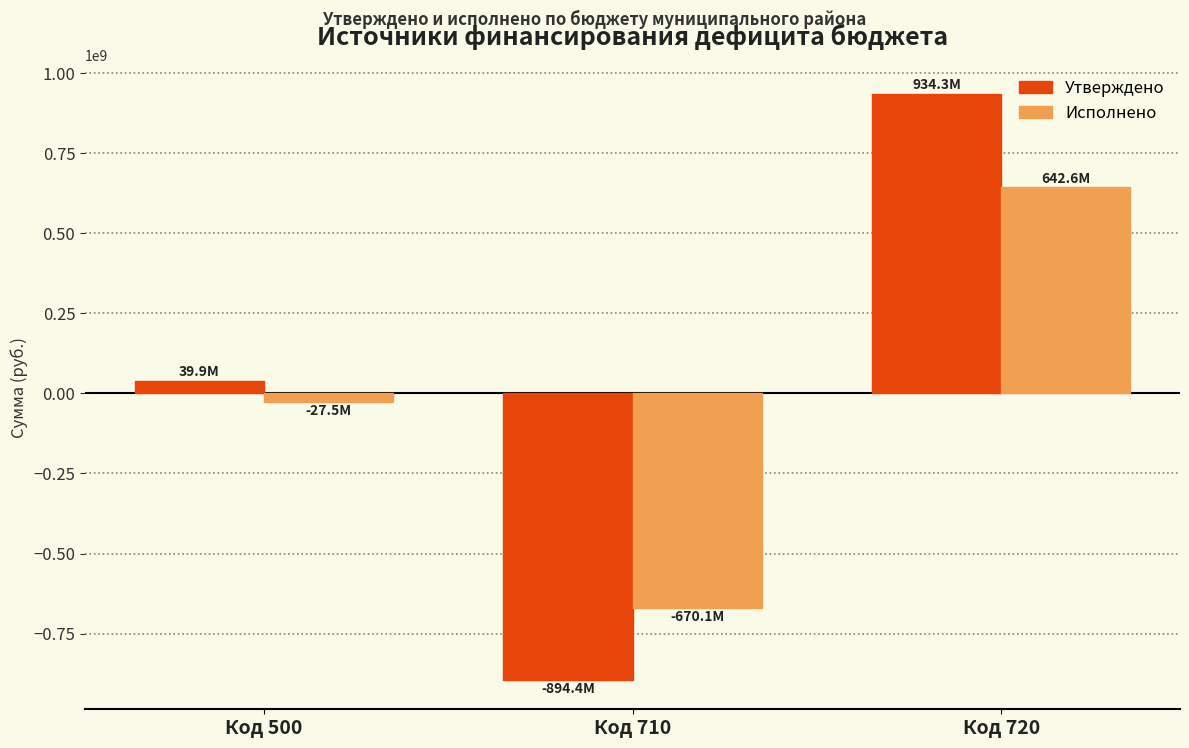

Between Код 500 and Код 710, which series saw the biggest shift?

Утверждено